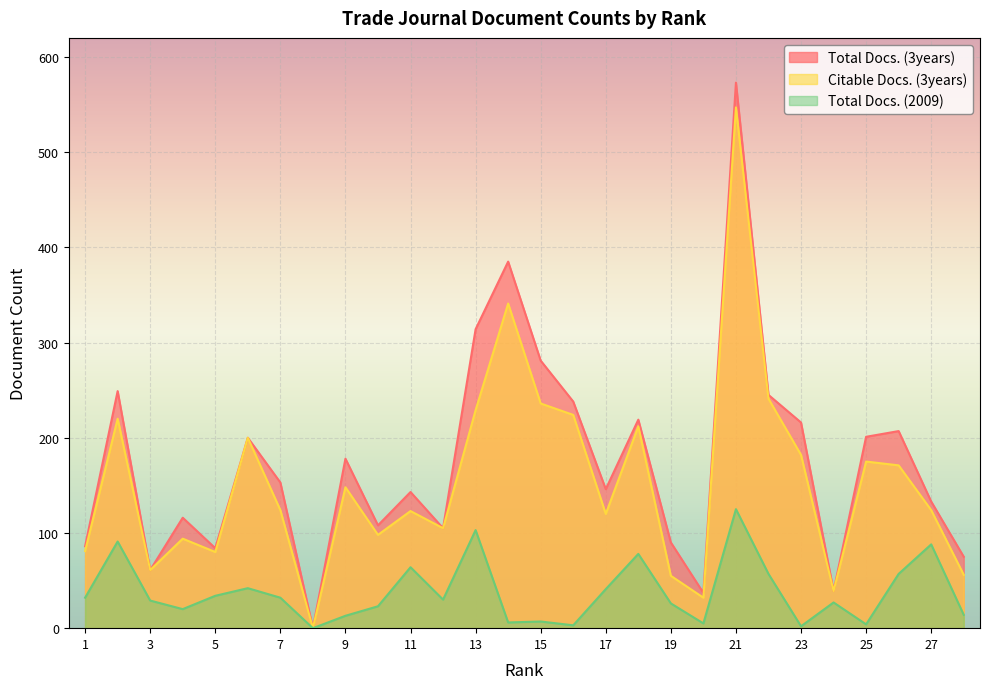

What is the value of the Total Docs. (2009) point at the 14th from the left?

6